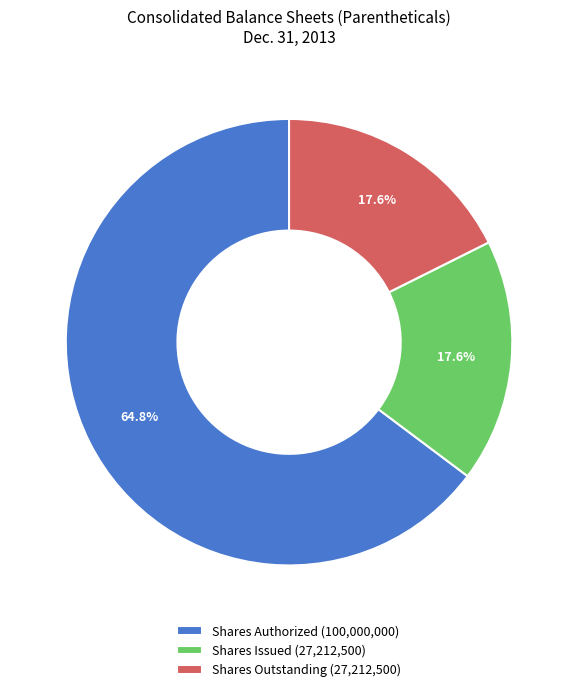

How many segments does this pie chart have?

3